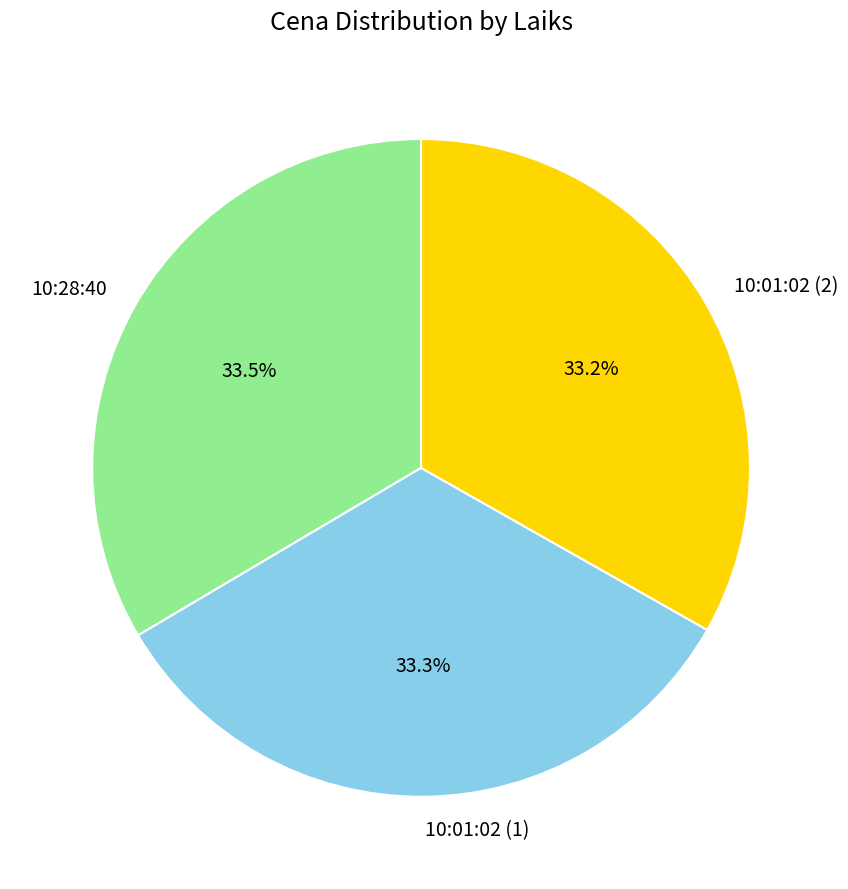

Do 10:28:40 and 10:01:02 (1) together represent more than half of the pie?

Yes